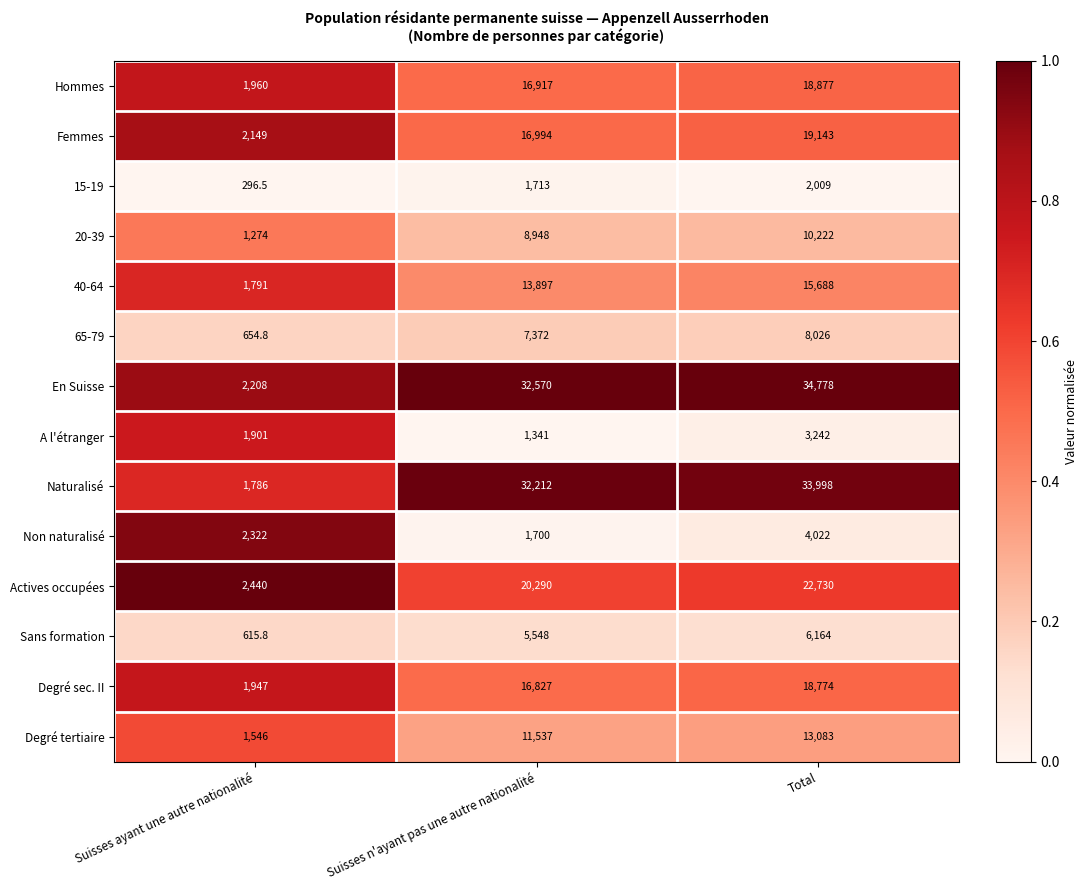

Which series has the widest spread of values?

En Suisse